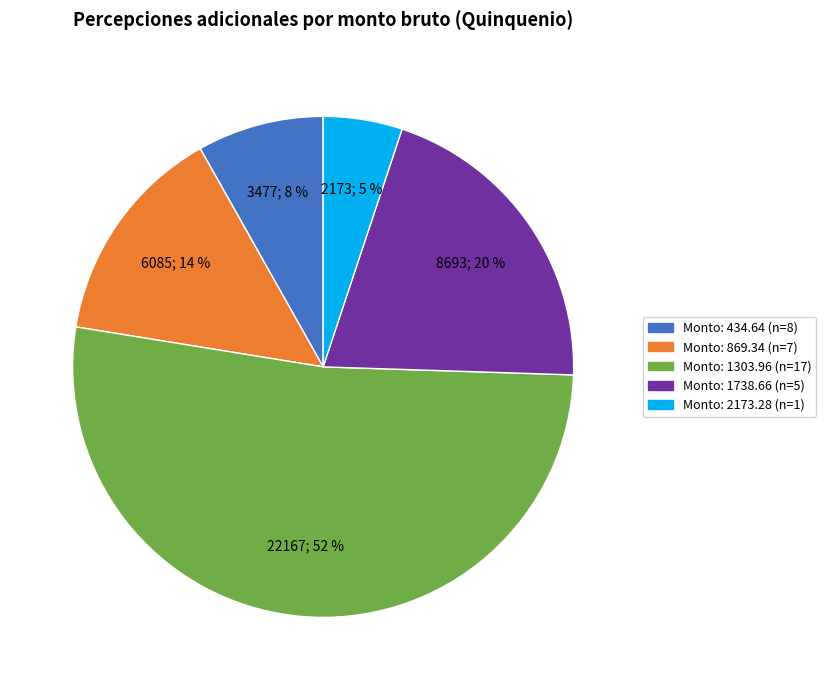

To the nearest percent, what is the difference between the largest and smallest slice percentages?

47%